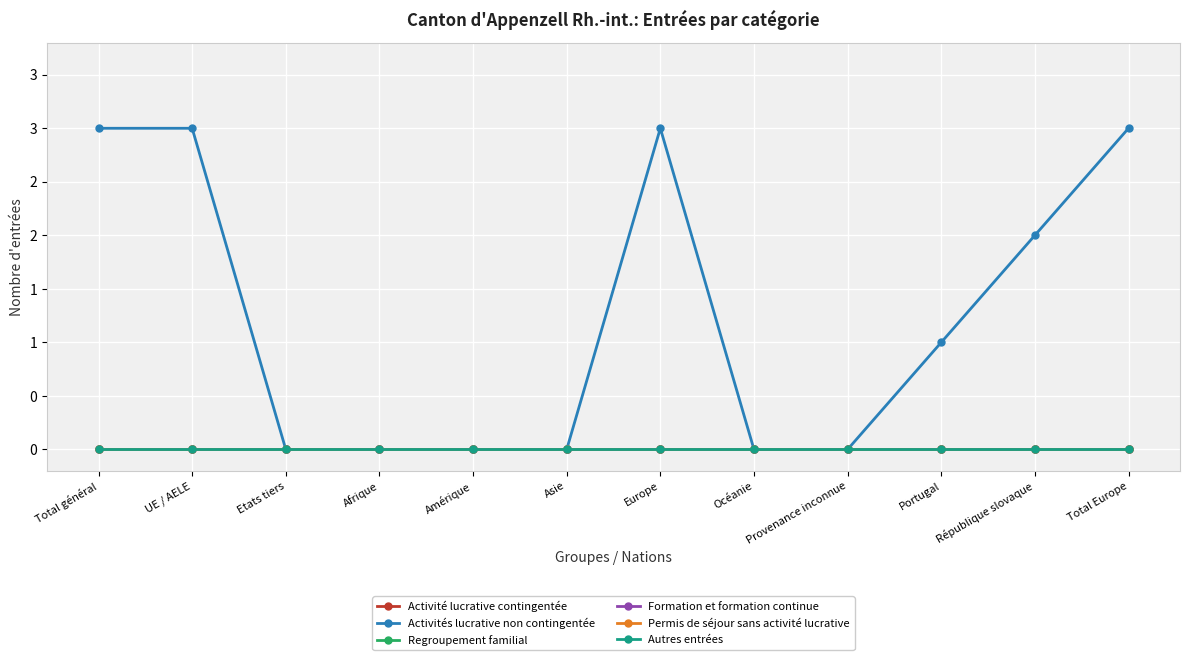

True or false: Formation et formation continue and Regroupement familial intersect in this chart.

False